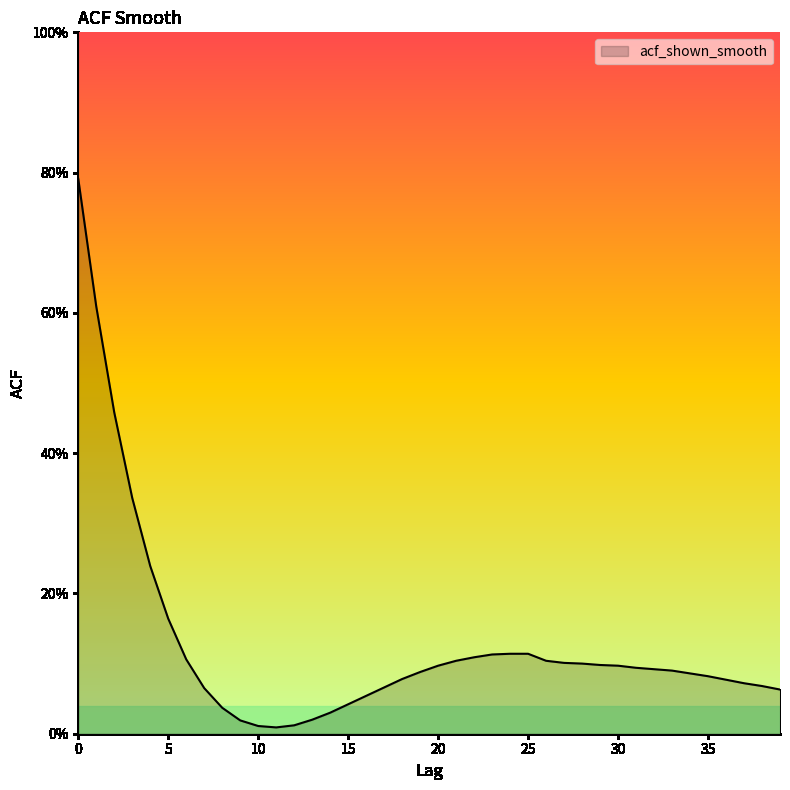

Rank the categories by value from lowest to highest.

11, 10, 12, 9, 13, 14, 8, 15, 16, 39, 7, 17, 38, 37, 36, 18, 35, 34, 19, 33, 32, 31, 20, 30, 29, 28, 27, 21, 26, 6, 22, 23, 24, 25, 5, 4, 3, 2, 1, 0